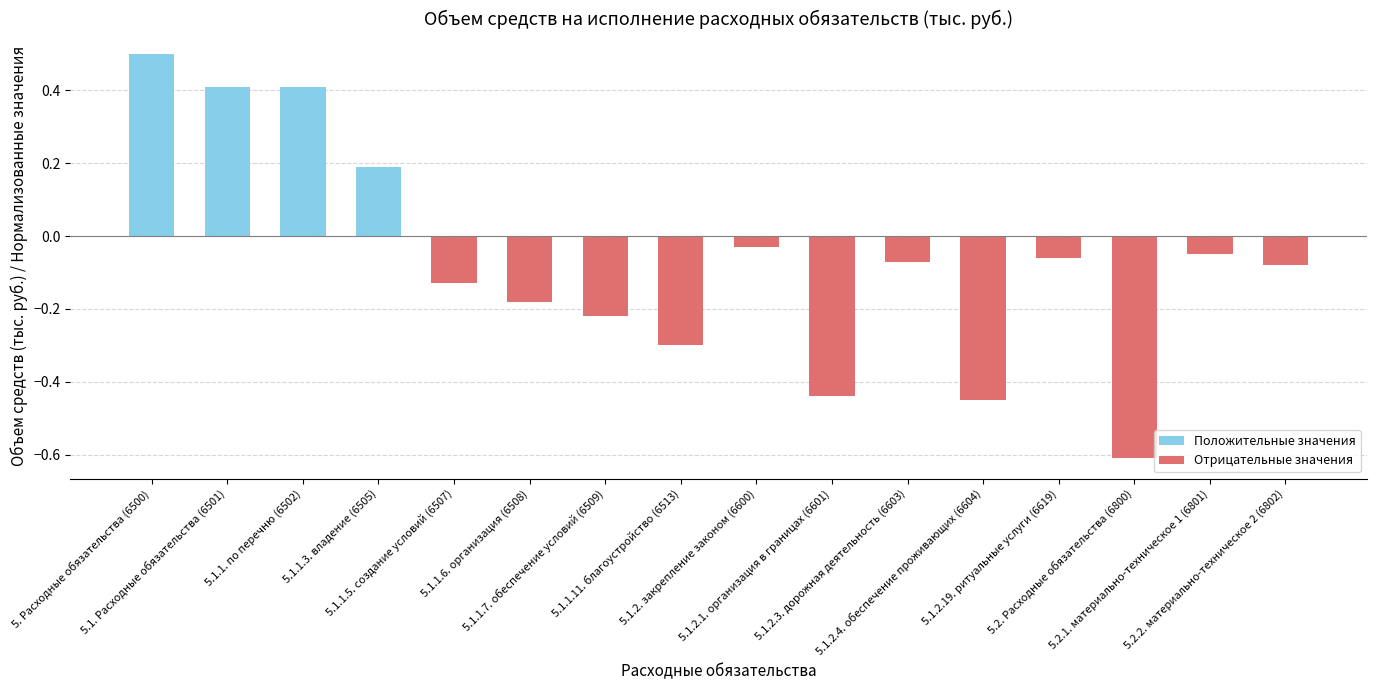

The value at 5.1.2.1. организация в границах (6601) is -0.2. True or false?

False